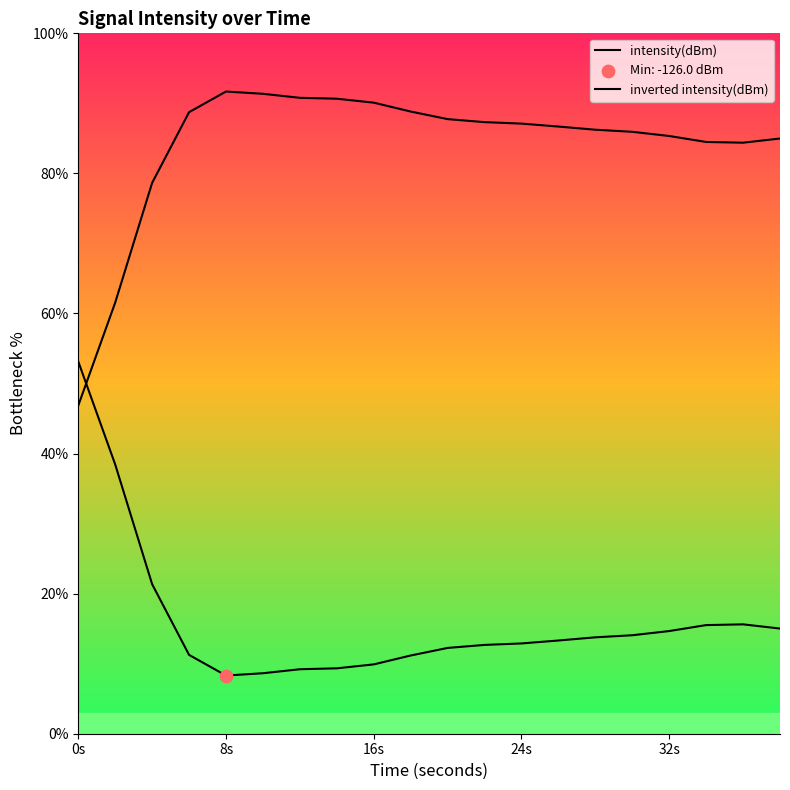

Which series has the largest total across all categories?

inverted intensity(dBm)